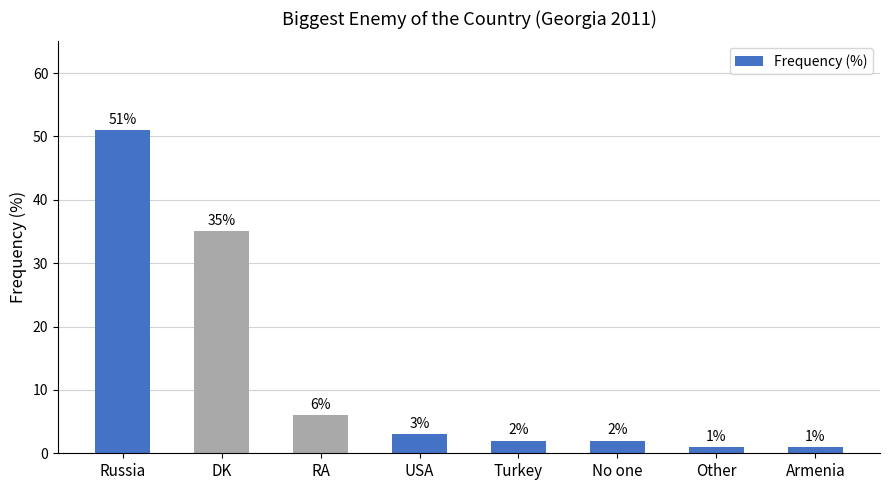

How many data points are less than 3?

4